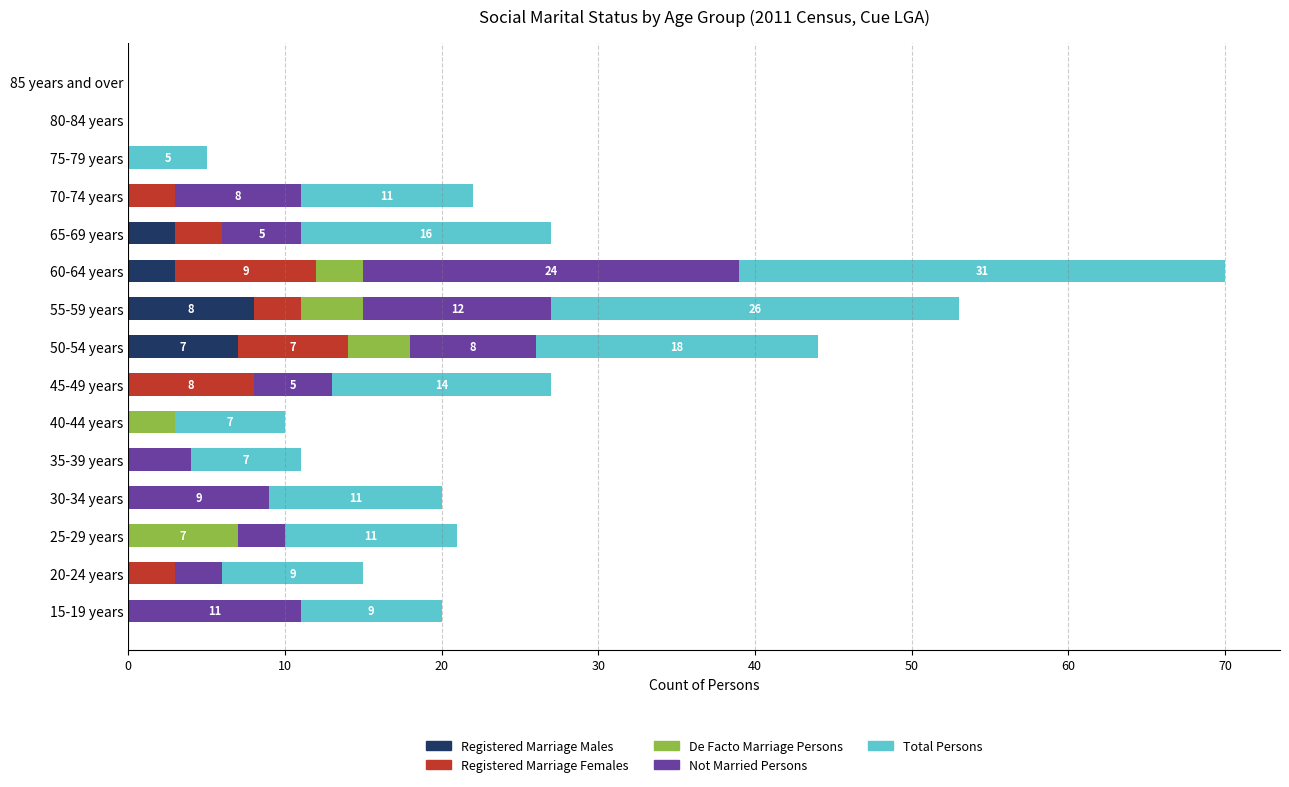

The value of Registered Marriage Males at 15-19 years is -5. True or false?

False